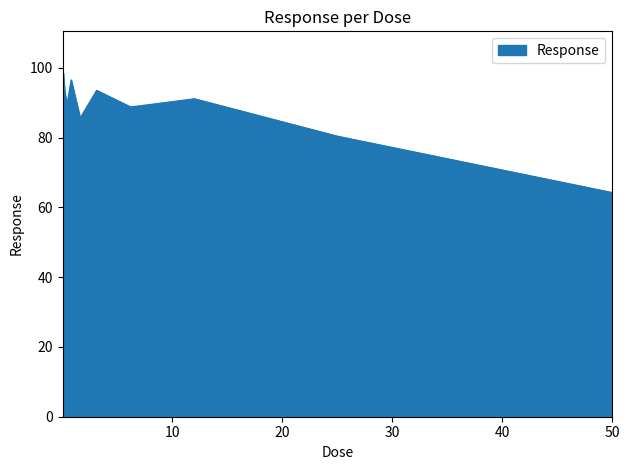

What is the smallest value displayed?

64.2